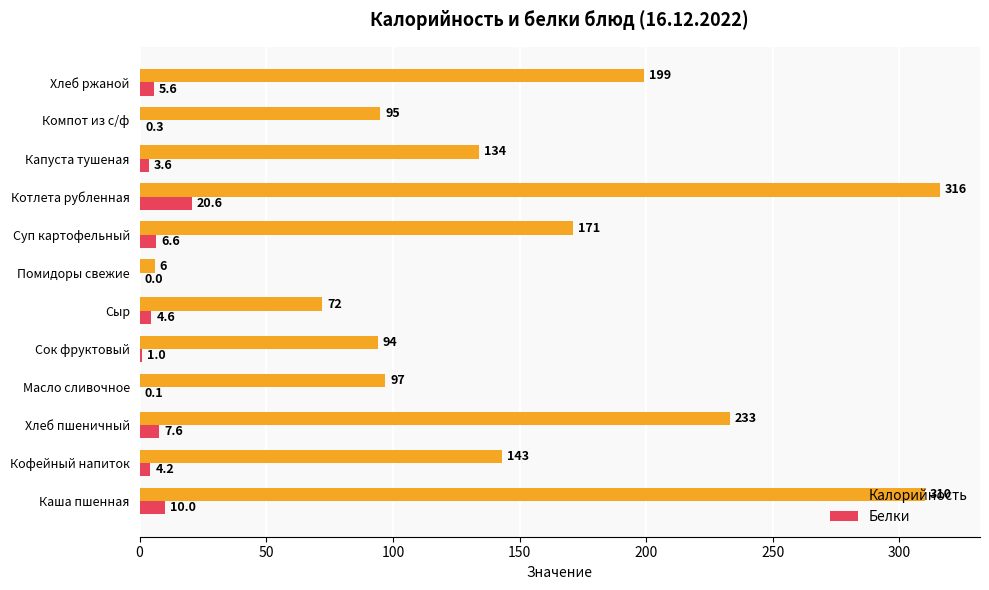

Which label corresponds to the largest value in the chart?

Котлета рубленная